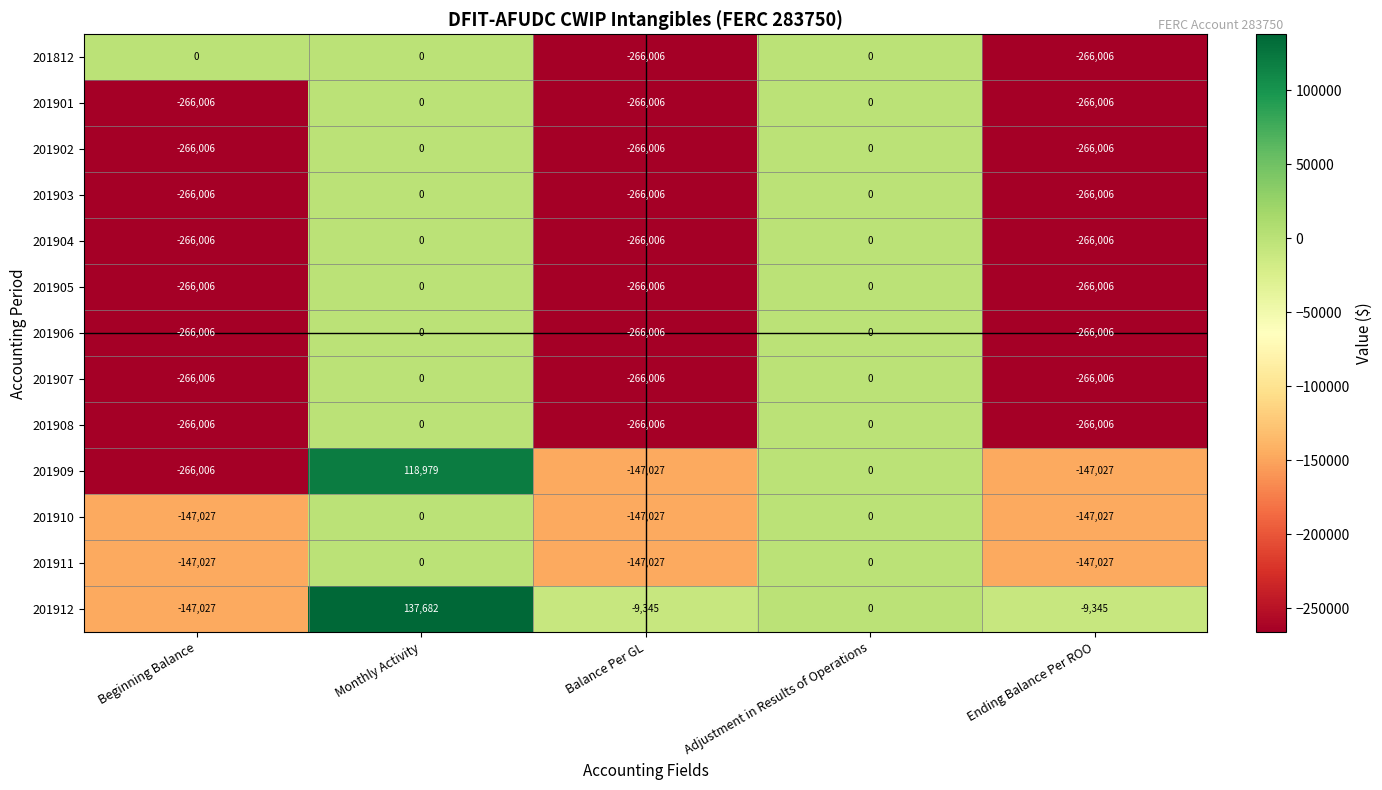

What value does the 201908 series have at Ending Balance Per ROO?

-266006